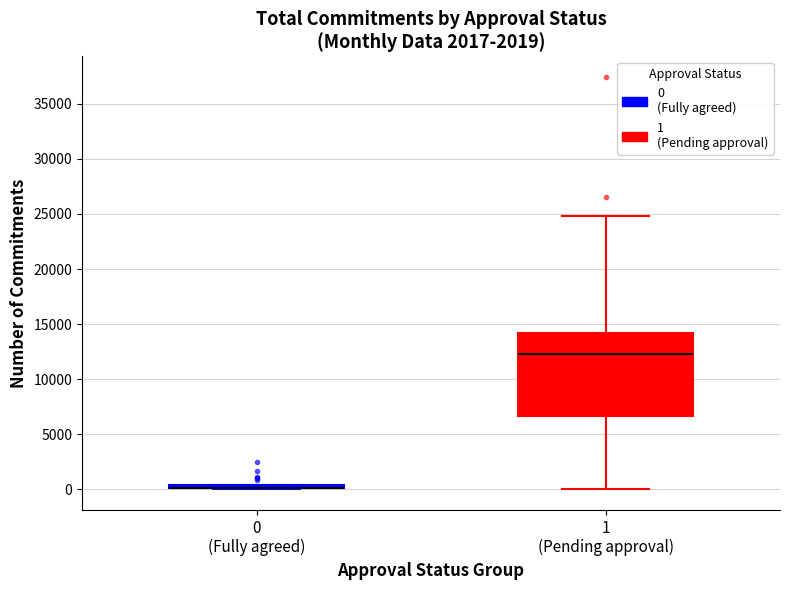

Where is the lower edge of the box for 0 (Fully agreed) on the y-axis? The values are not printed on the chart, so give them approximately, as read against the axis.

0